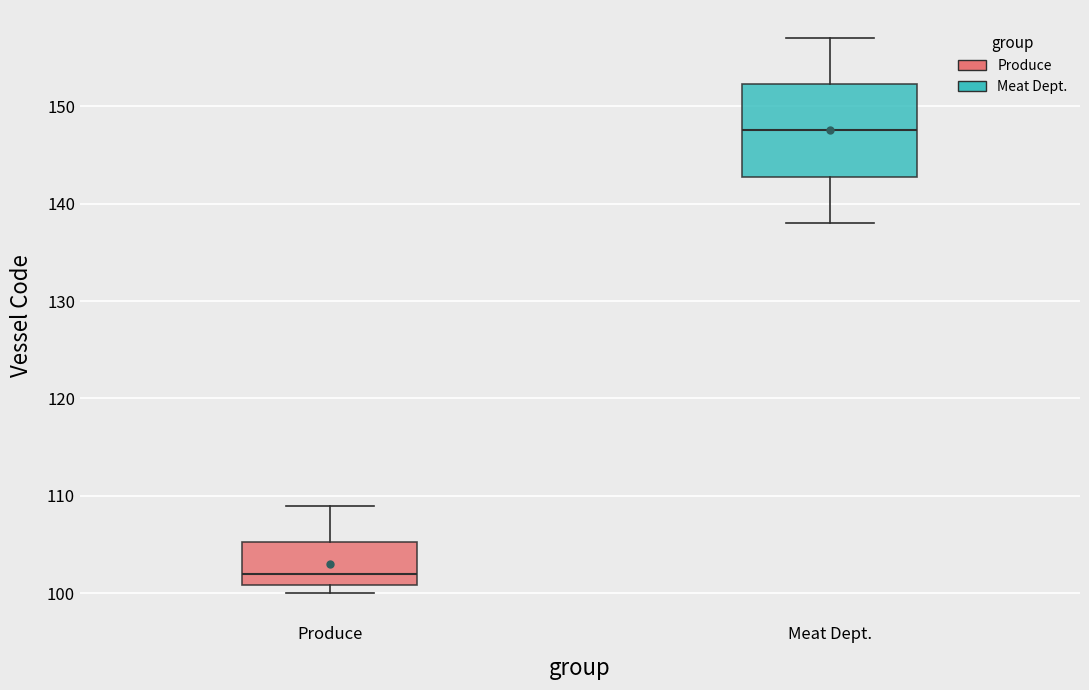

Reading left to right, read every box against the y-axis: the position of its median line, the range the box covers, and the ends of its whiskers. The values are not printed on the chart, so give them approximately, as read against the axis.

Produce: median 102, box 101 to 105, whiskers 100 to 109
Meat Dept.: median 148, box 143 to 152, whiskers 138 to 157